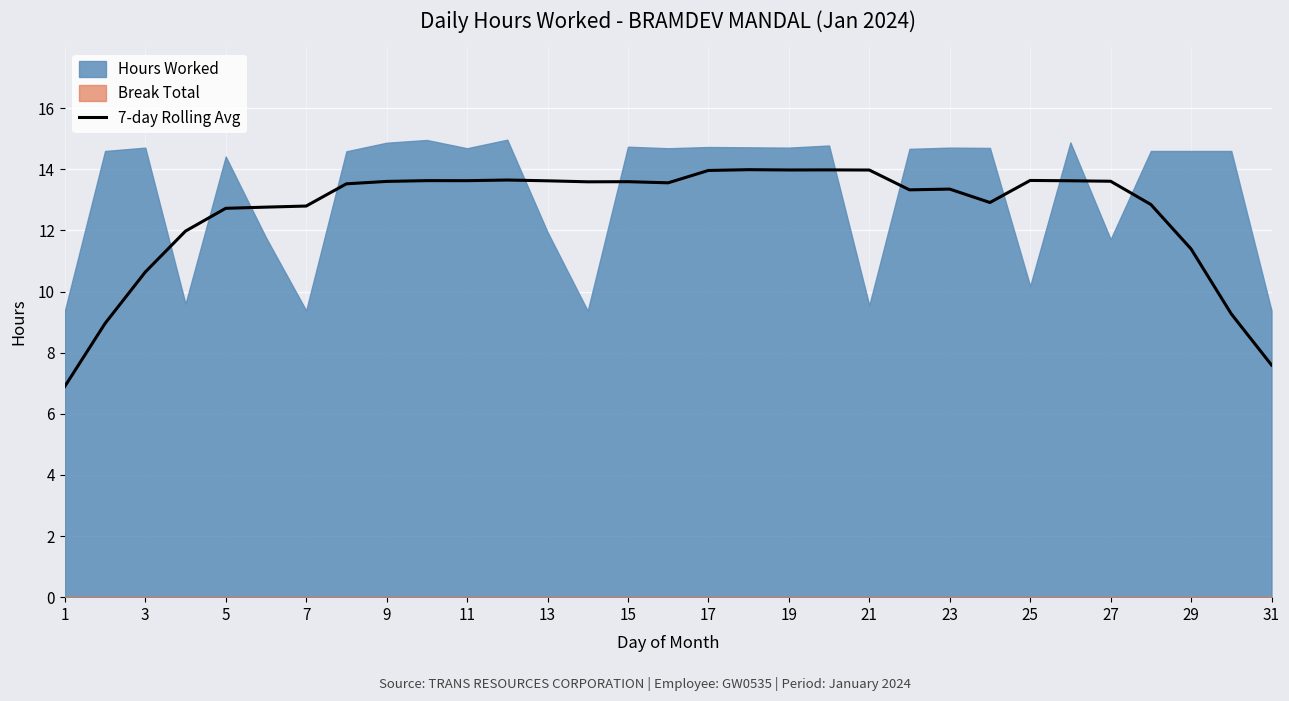

The value of 7-day Rolling Avg at 11 is 4.0. True or false?

False